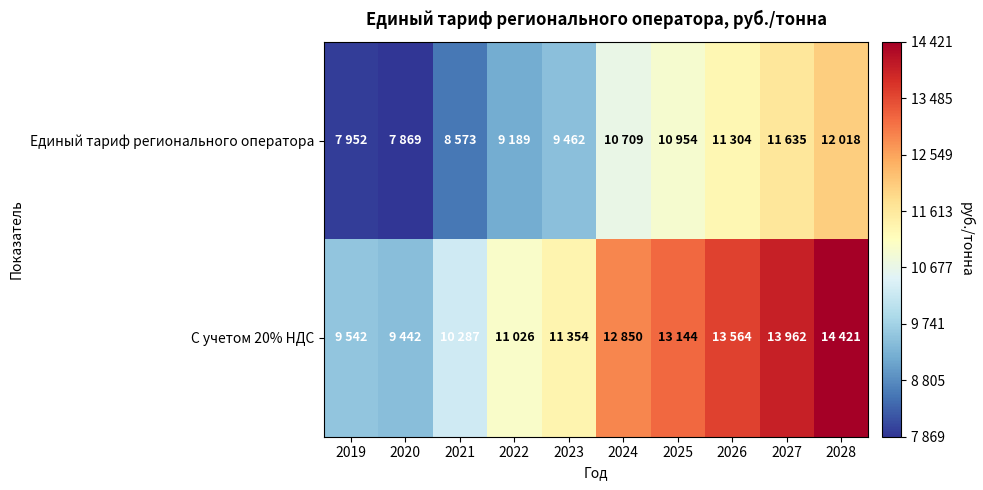

Rank the series by their average value, from highest to lowest.

С учетом 20% НДС, Единый тариф регионального оператора